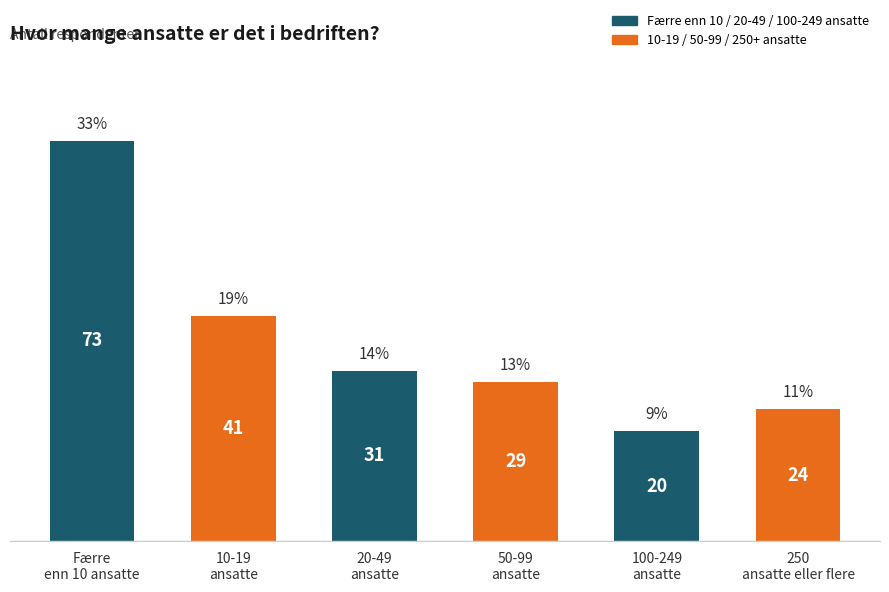

What is the value of the 5th bar from the left?

20